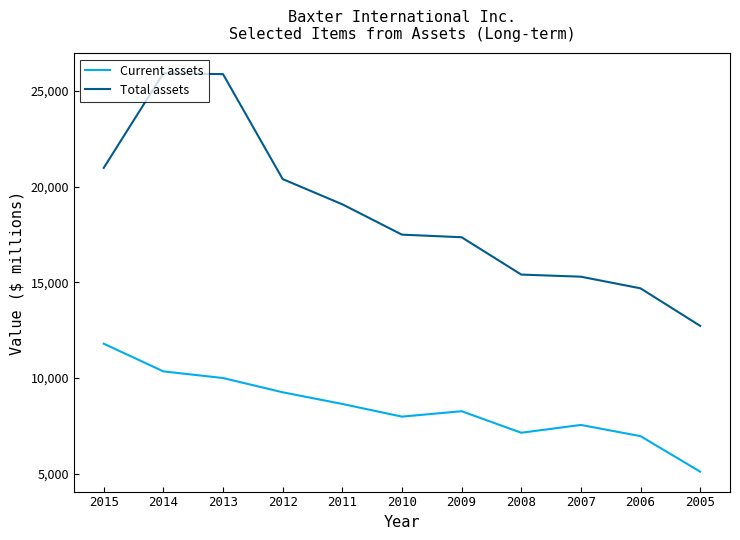

What is the approximate value of Total assets at 2012, to the nearest 100?

20400